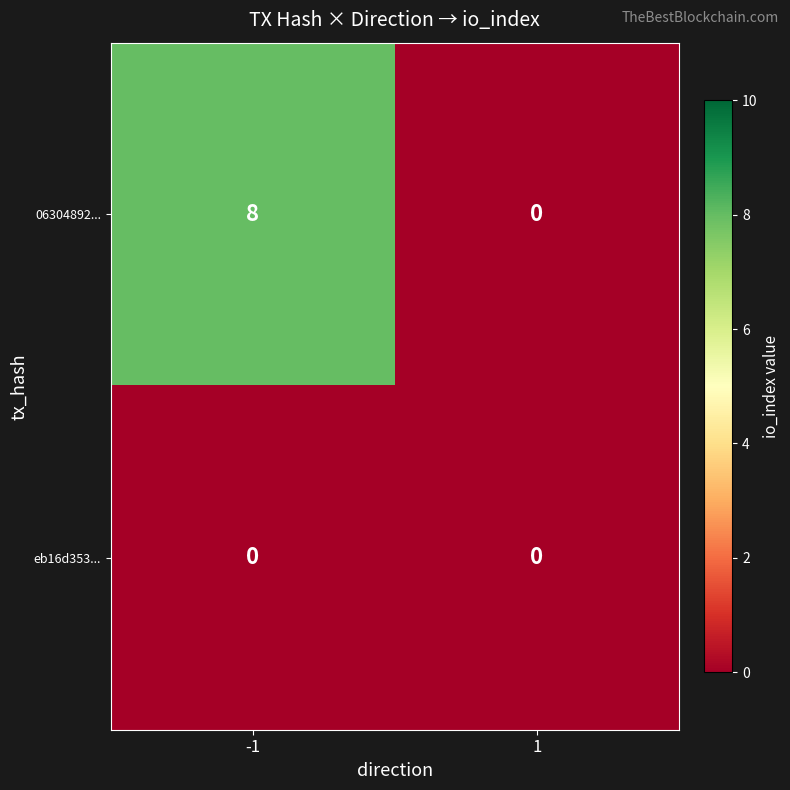

Which series has the widest spread of values?

06304892...